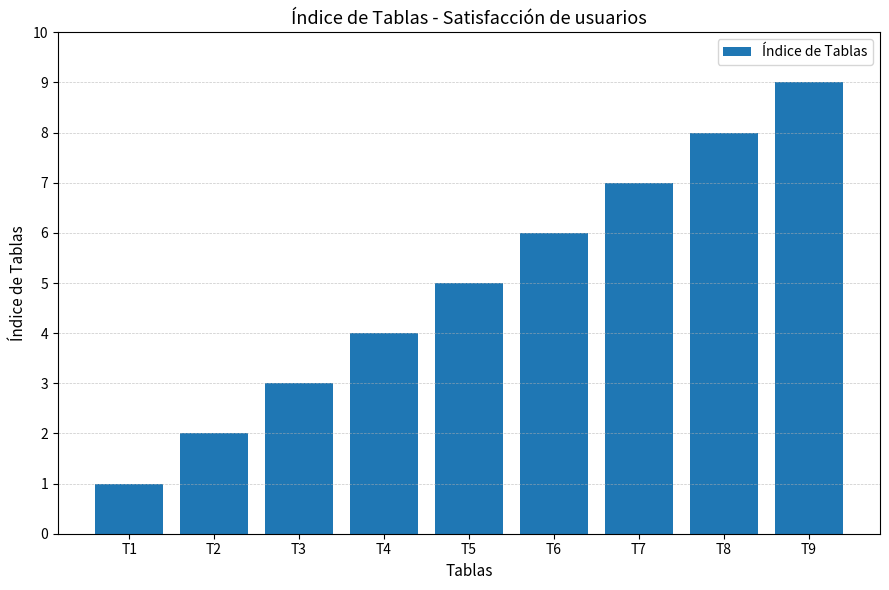

Is it true that the value at T5 is 7?

False